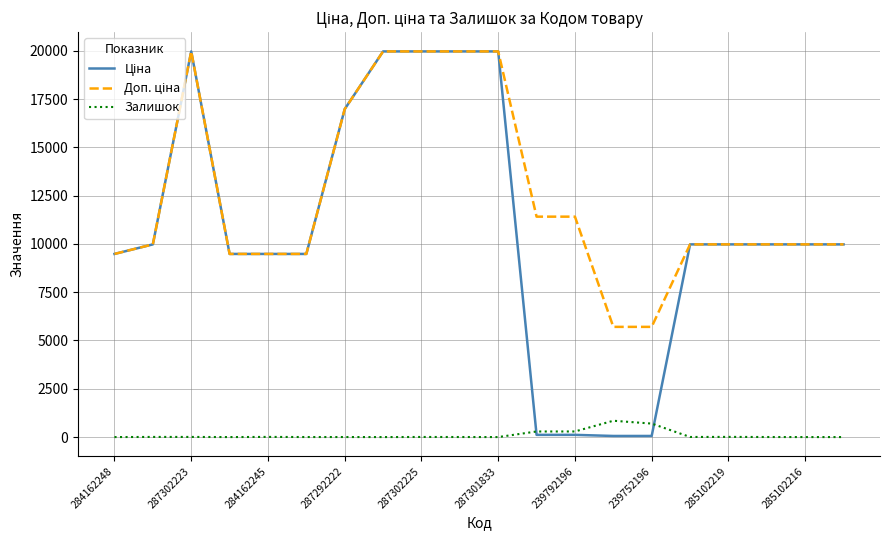

What is the maximum value for Залишок?

845.0